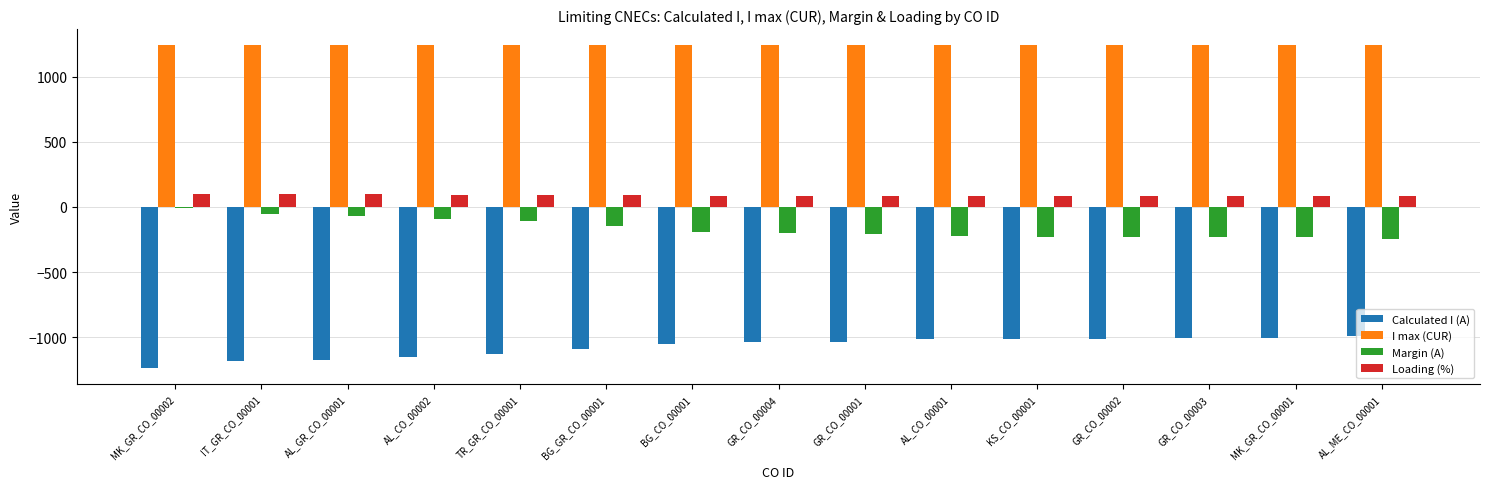

True or false: Margin (A) has a value of -250 at AL_ME_CO_00001.

True